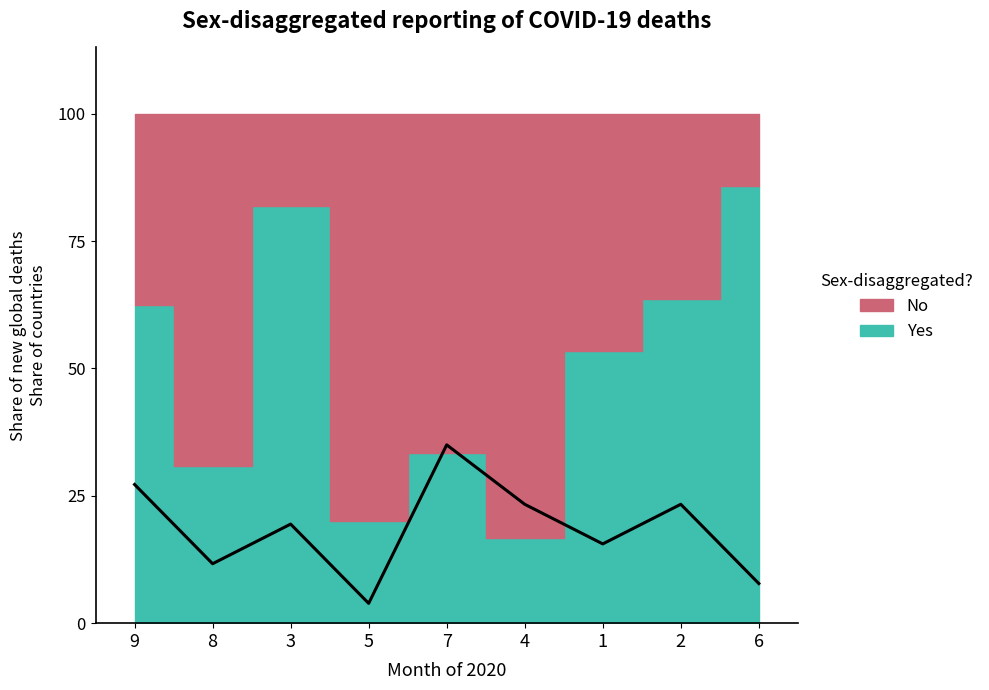

What is the value of the 2nd point from the left?

11.7